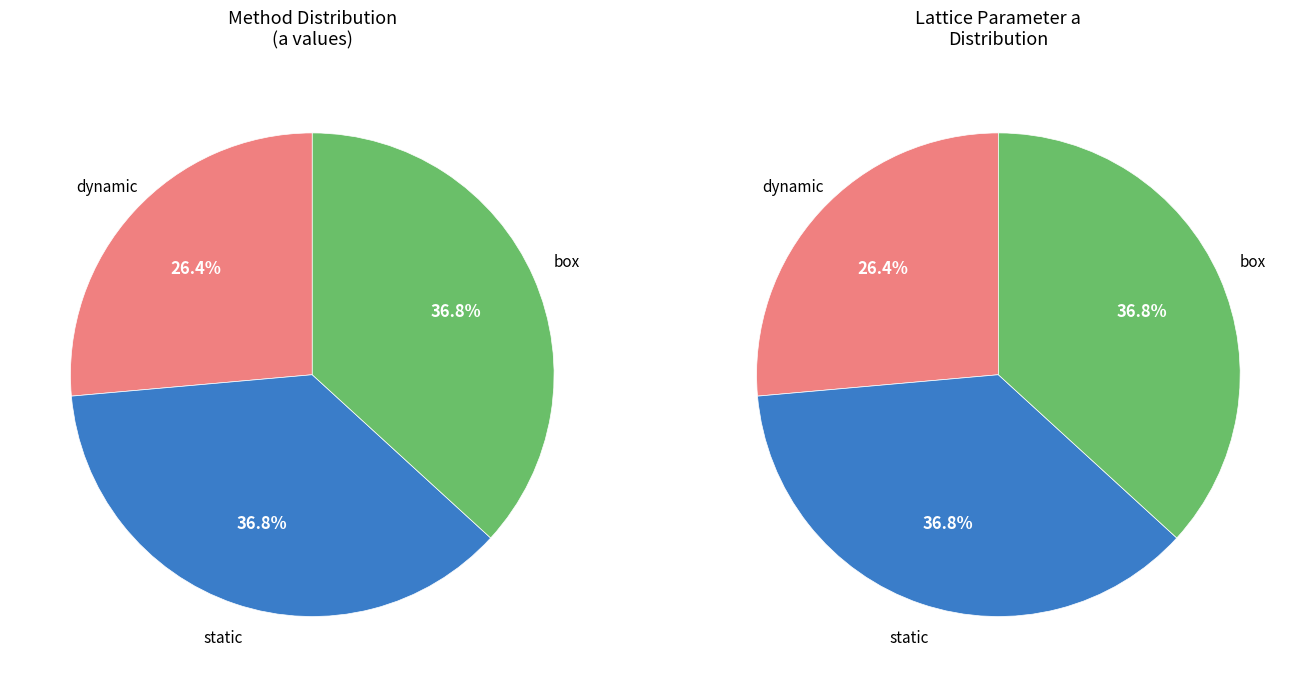

To the nearest percent, what is the difference between the largest and smallest slice percentages?

10%